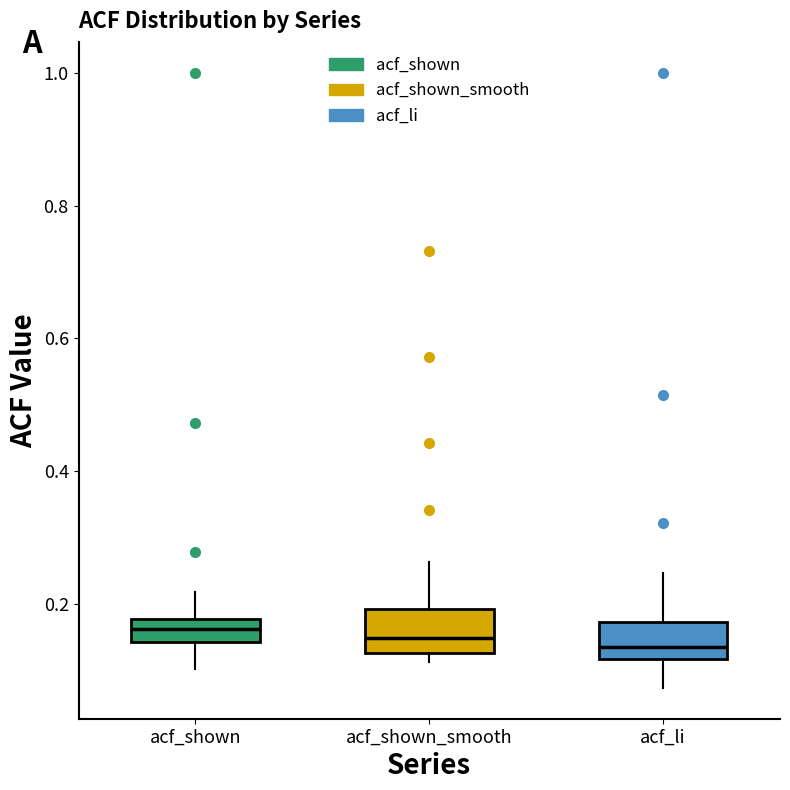

Reading left to right, transcribe this box plot: for each box, give where its median line is, the range the box spans, and where its two whiskers end, as read against the y-axis. The values are not printed on the chart, so give them approximately, as read against the axis.

acf_shown: median 0.16, box 0.14 to 0.18, whiskers 0.10 to 0.22
acf_shown_smooth: median 0.14, box 0.12 to 0.20, whiskers 0.12 (just below the box's lower edge) to 0.26
acf_li: median 0.14, box 0.12 to 0.18, whiskers 0.08 to 0.24